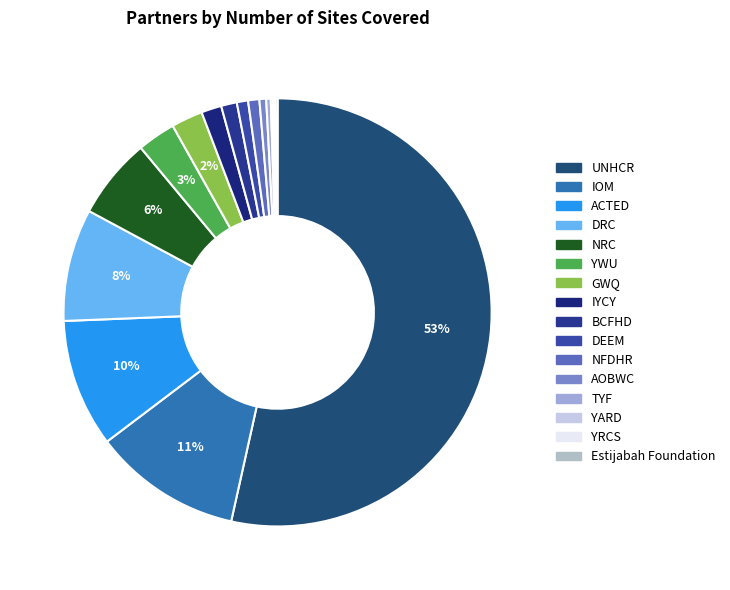

Is it true that IYCY is 2% of the pie?

True